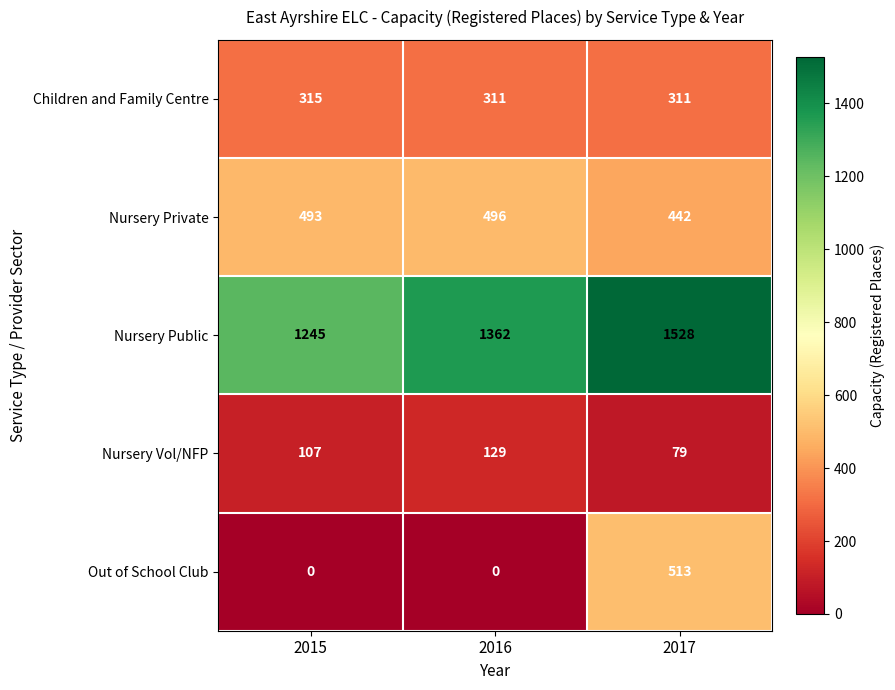

How many Nursery Public values are between 1245 and 1528?

3